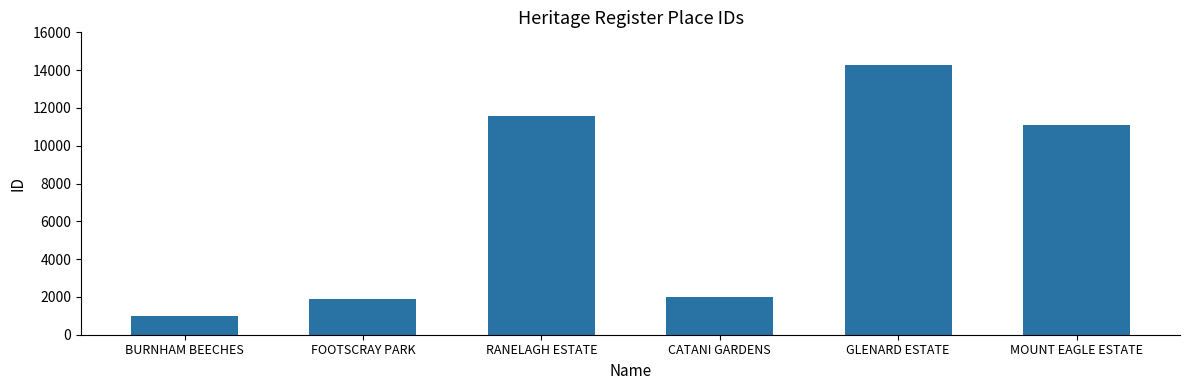

How many distinct data groups are displayed?

1